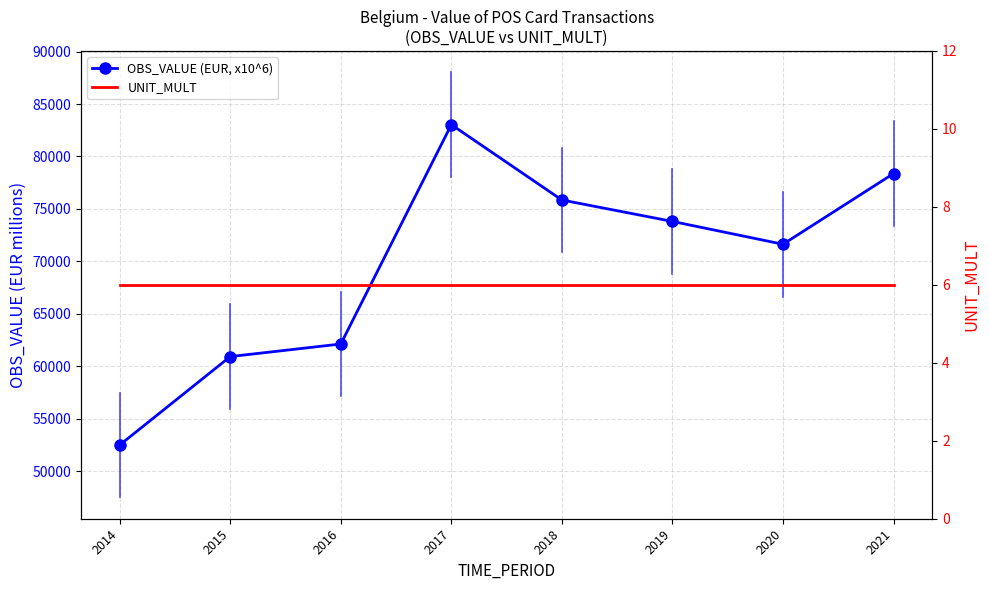

How many interior local peaks does the OBS_VALUE (EUR, x10^6) series have?

1